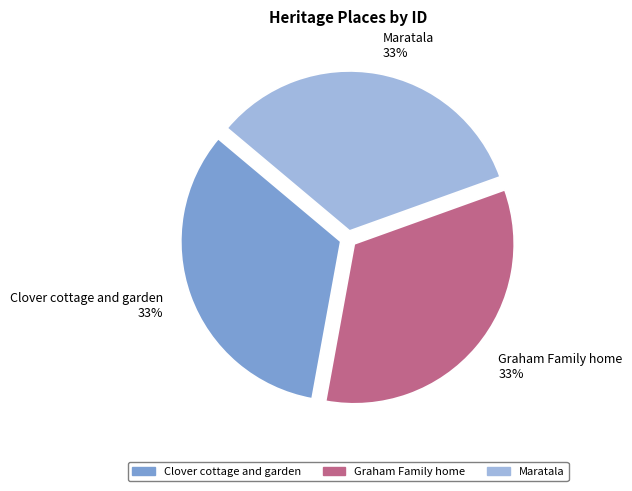

What is the ratio of the value at Maratala to the value at Clover cottage and garden?

1.0